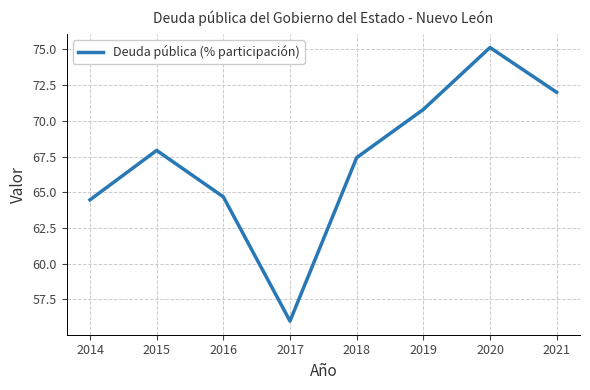

True or false: the data shows 88.1 at 2018.

False